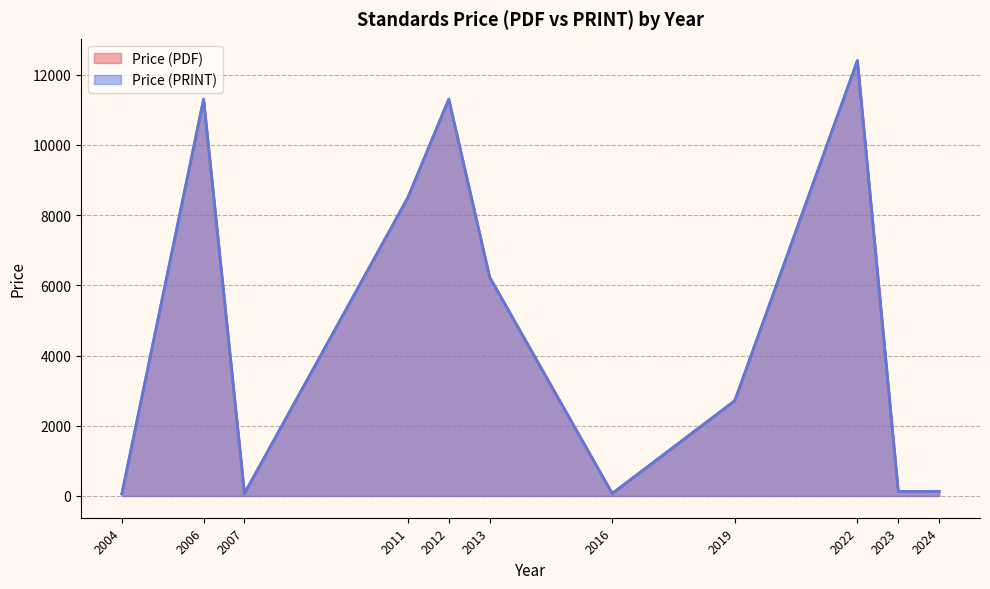

True or false: Price (PDF) and Price (PRINT) cross at least once.

False